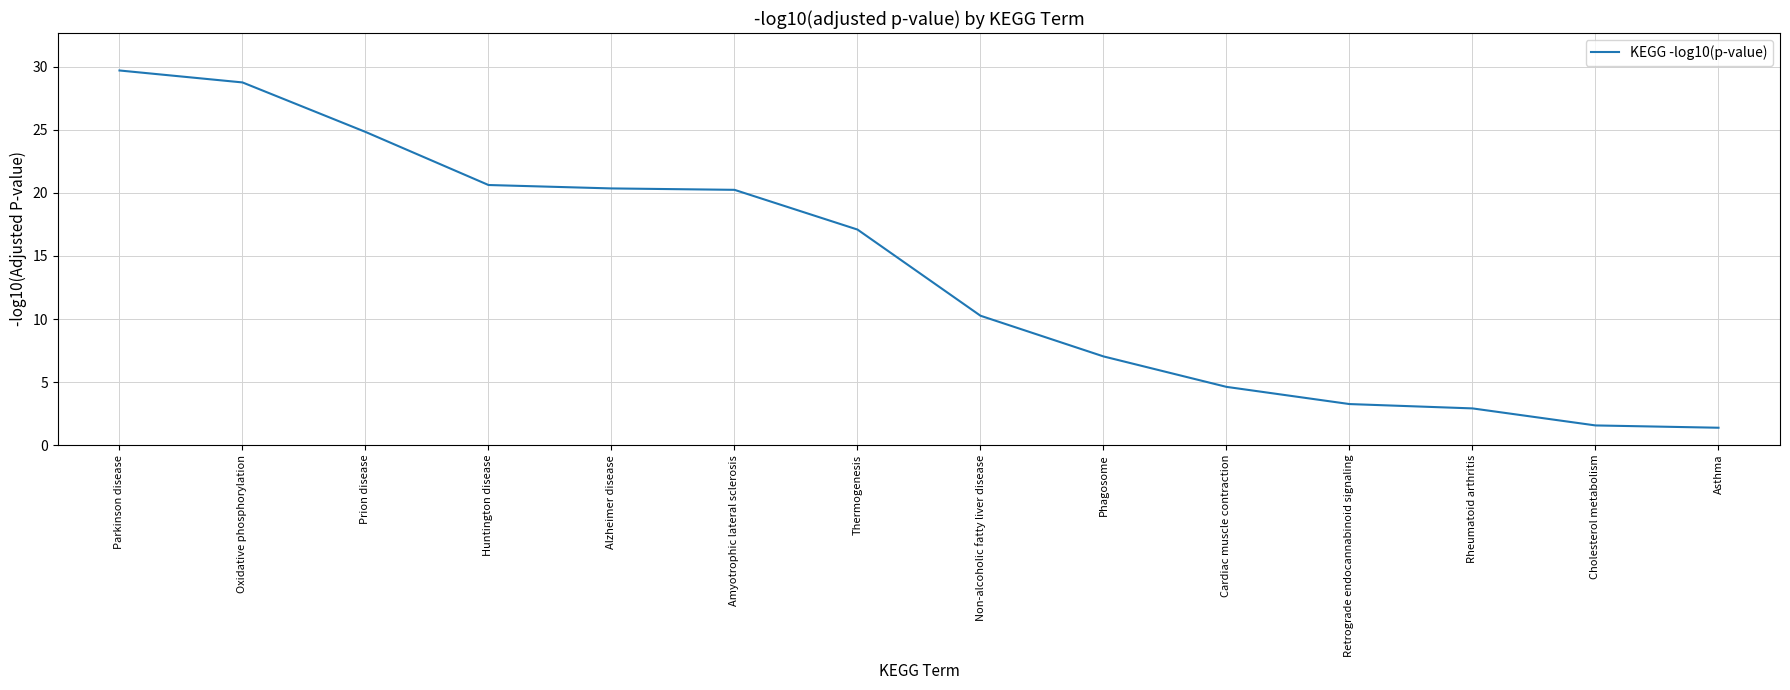

Which category has the highest value across all series?

Parkinson disease